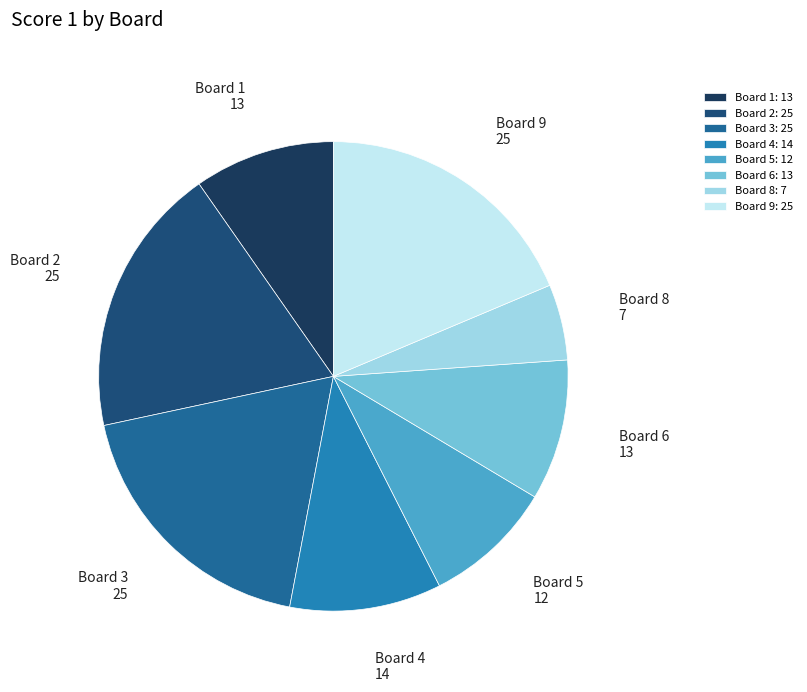

Does Board 9 represent more than half of the total?

No